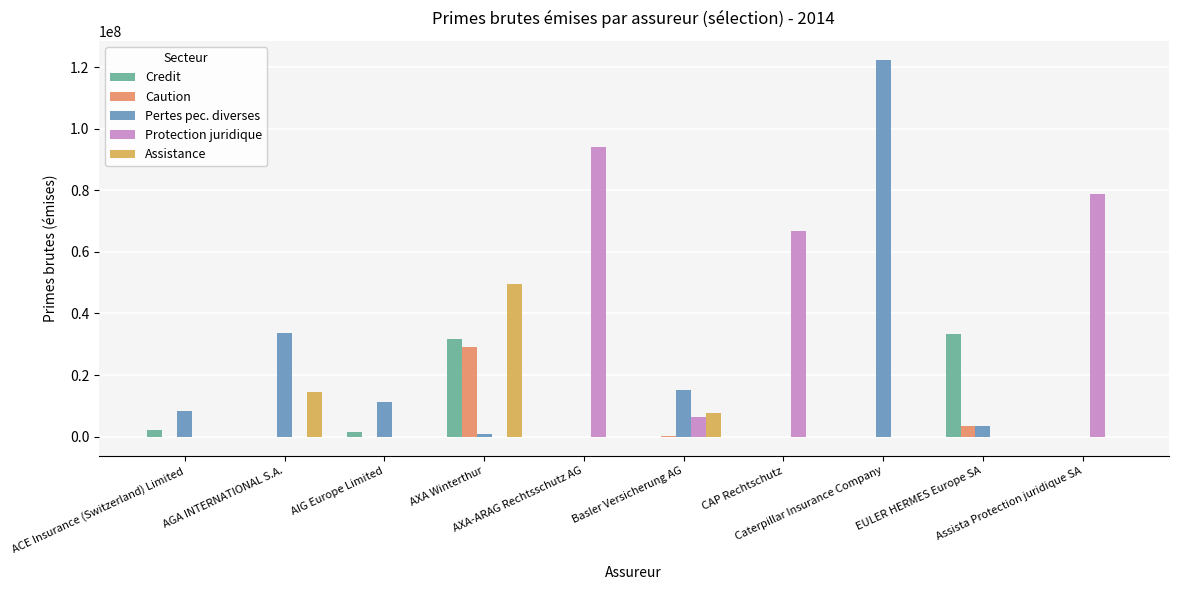

Which category has the highest value across all series?

Caterpillar Insurance Company